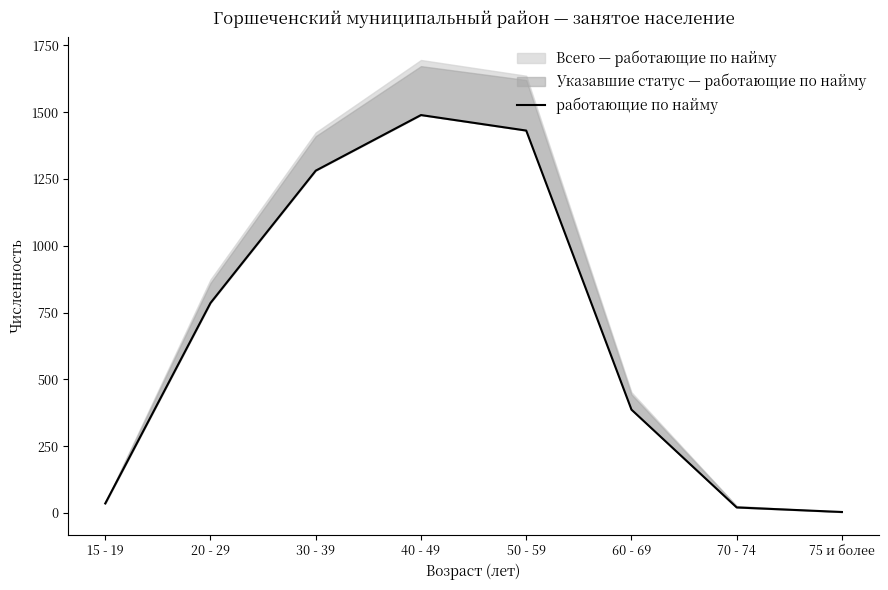

What is the sum of all values?

5435